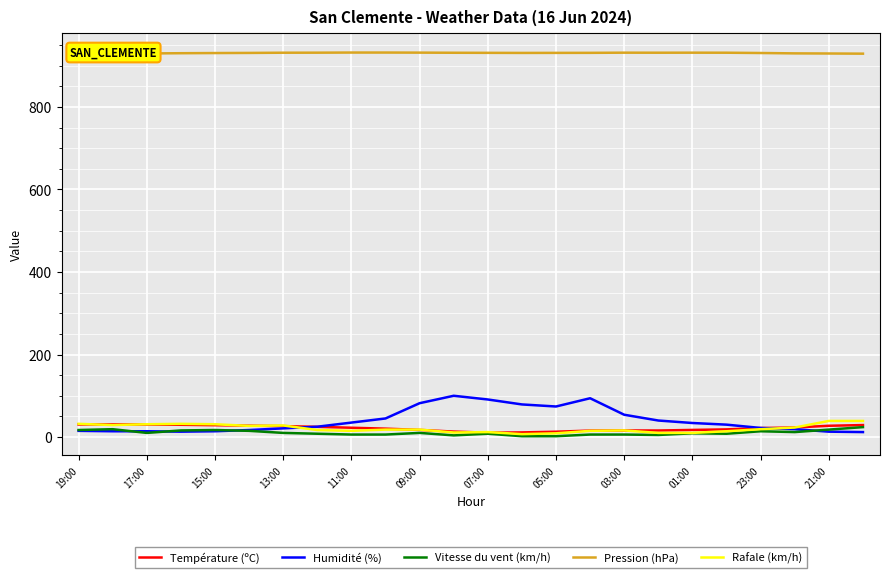

True or false: Vitesse du vent (km/h) and Rafale (km/h) intersect in this chart.

False